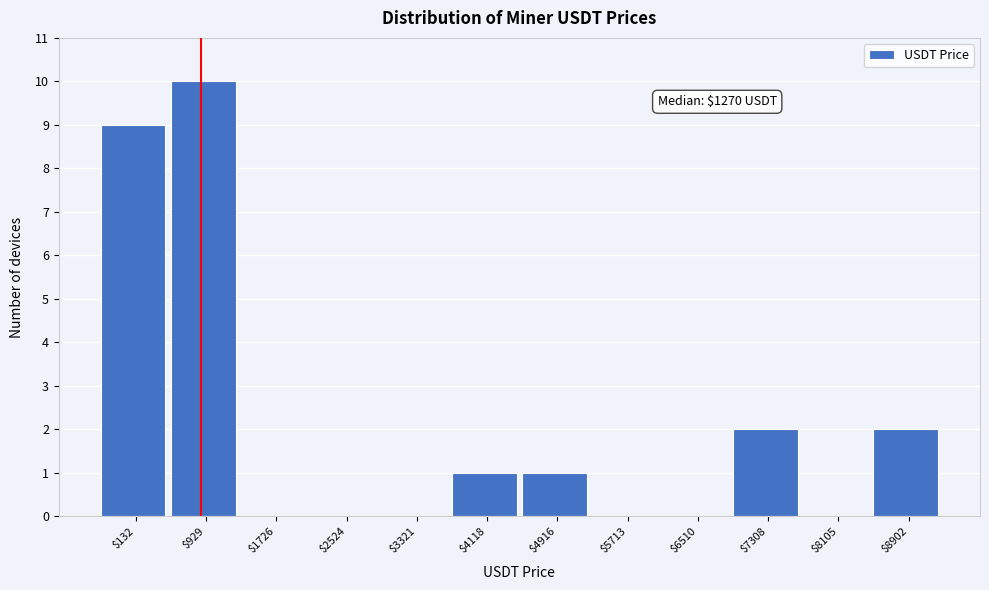

What is the sum of all values?

25